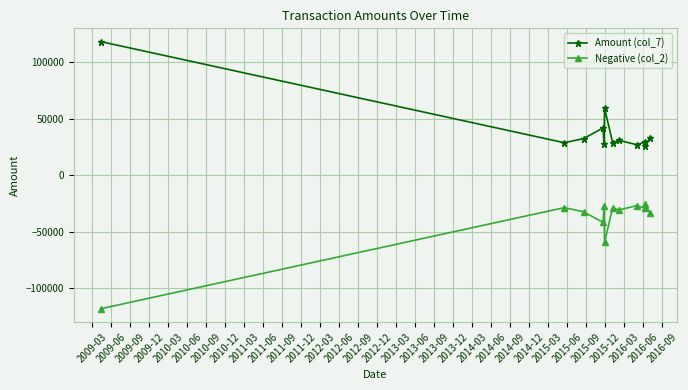

Rank the series by their average value, from highest to lowest.

Amount (col_7), Negative (col_2)